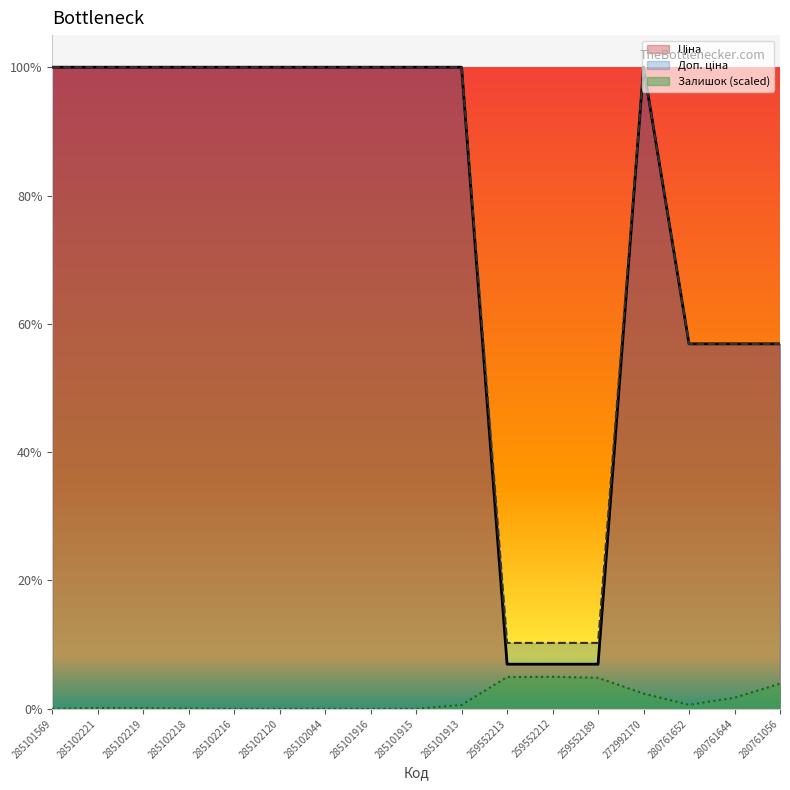

How many data points in Залишок are less than 11?

8